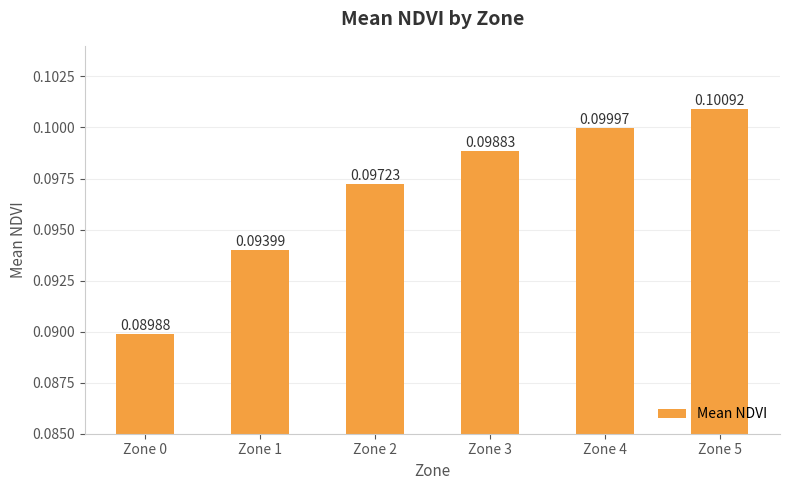

Rank the categories by value from highest to lowest.

Zone 5, Zone 4, Zone 3, Zone 2, Zone 1, Zone 0